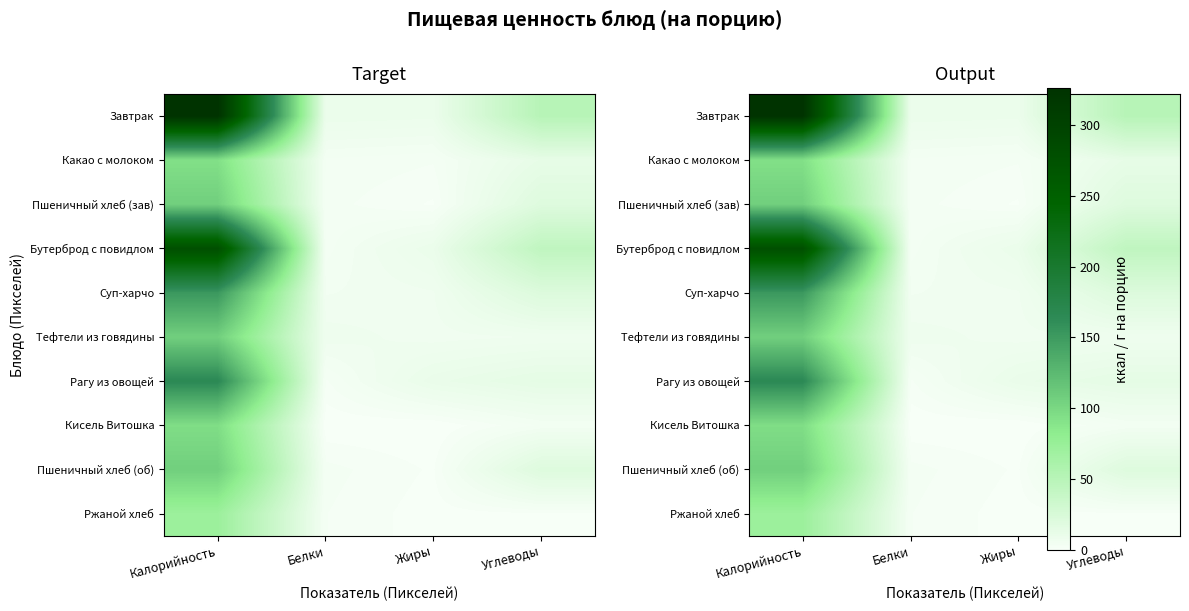

What is the difference between the Пшеничный хлеб (об) values at Углеводы and Калорийность?

87.0